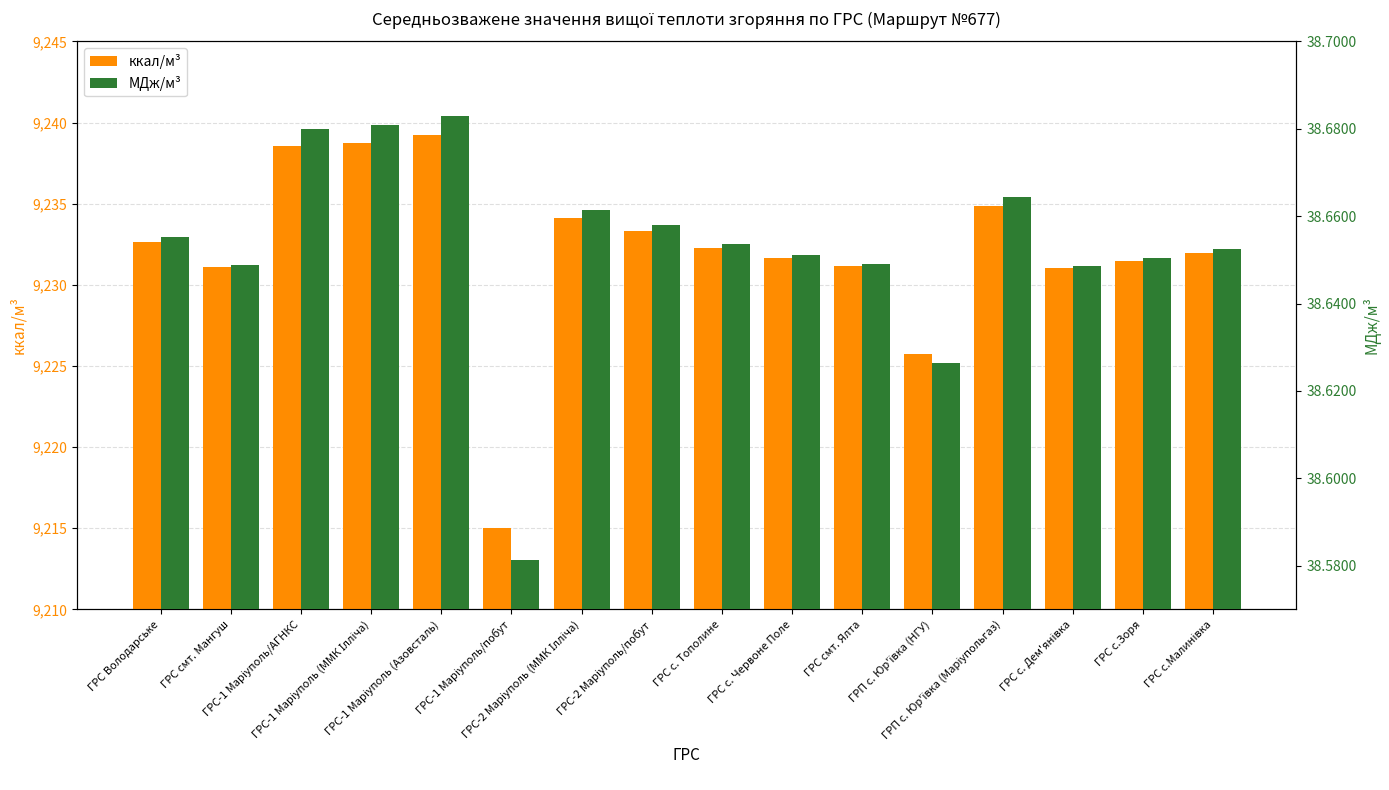

What position from the left is ГРС-2 Маріуполь/побут?

8